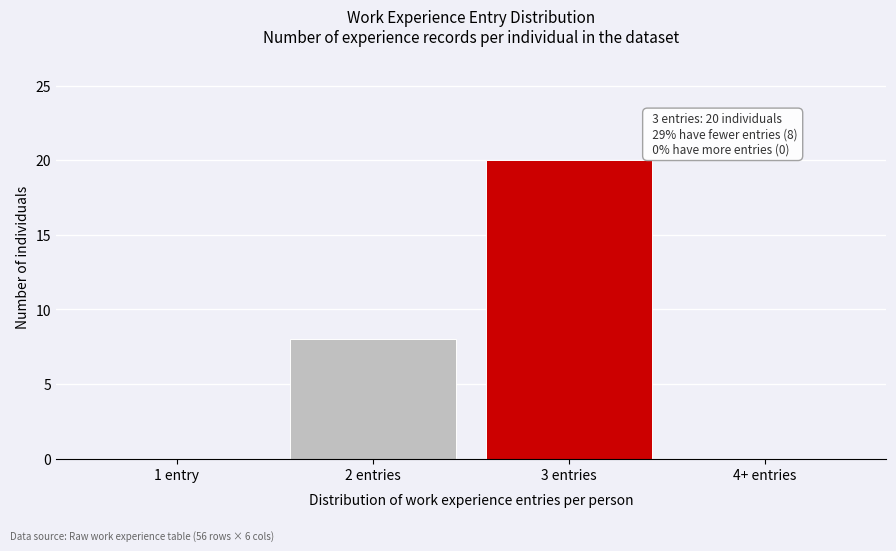

Reading left to right, what are all the values shown in this chart?

1 entry=0	2 entries=8	3 entries=20	4+ entries=0